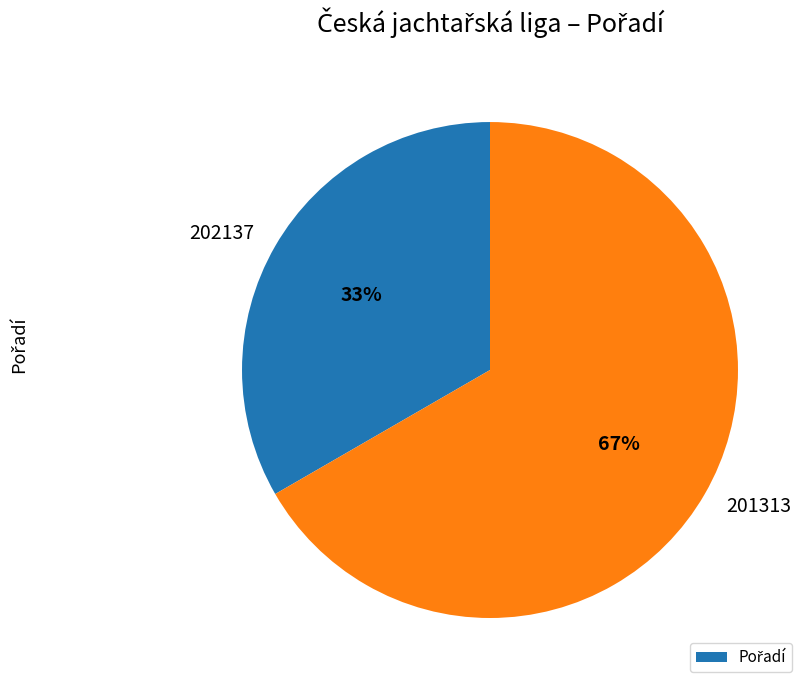

Does any single category account for the majority?

Yes